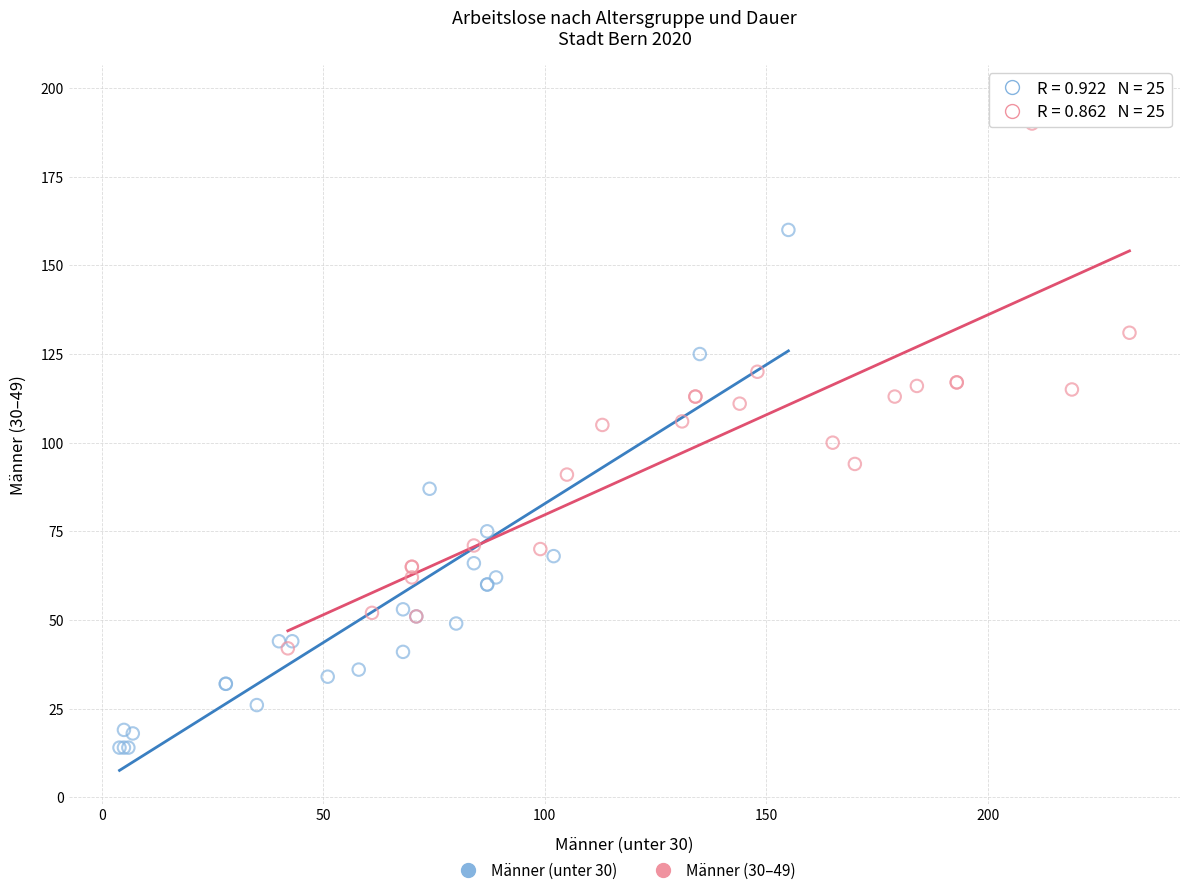

Which series reaches the maximum Y coordinate?

Männer (30–49)